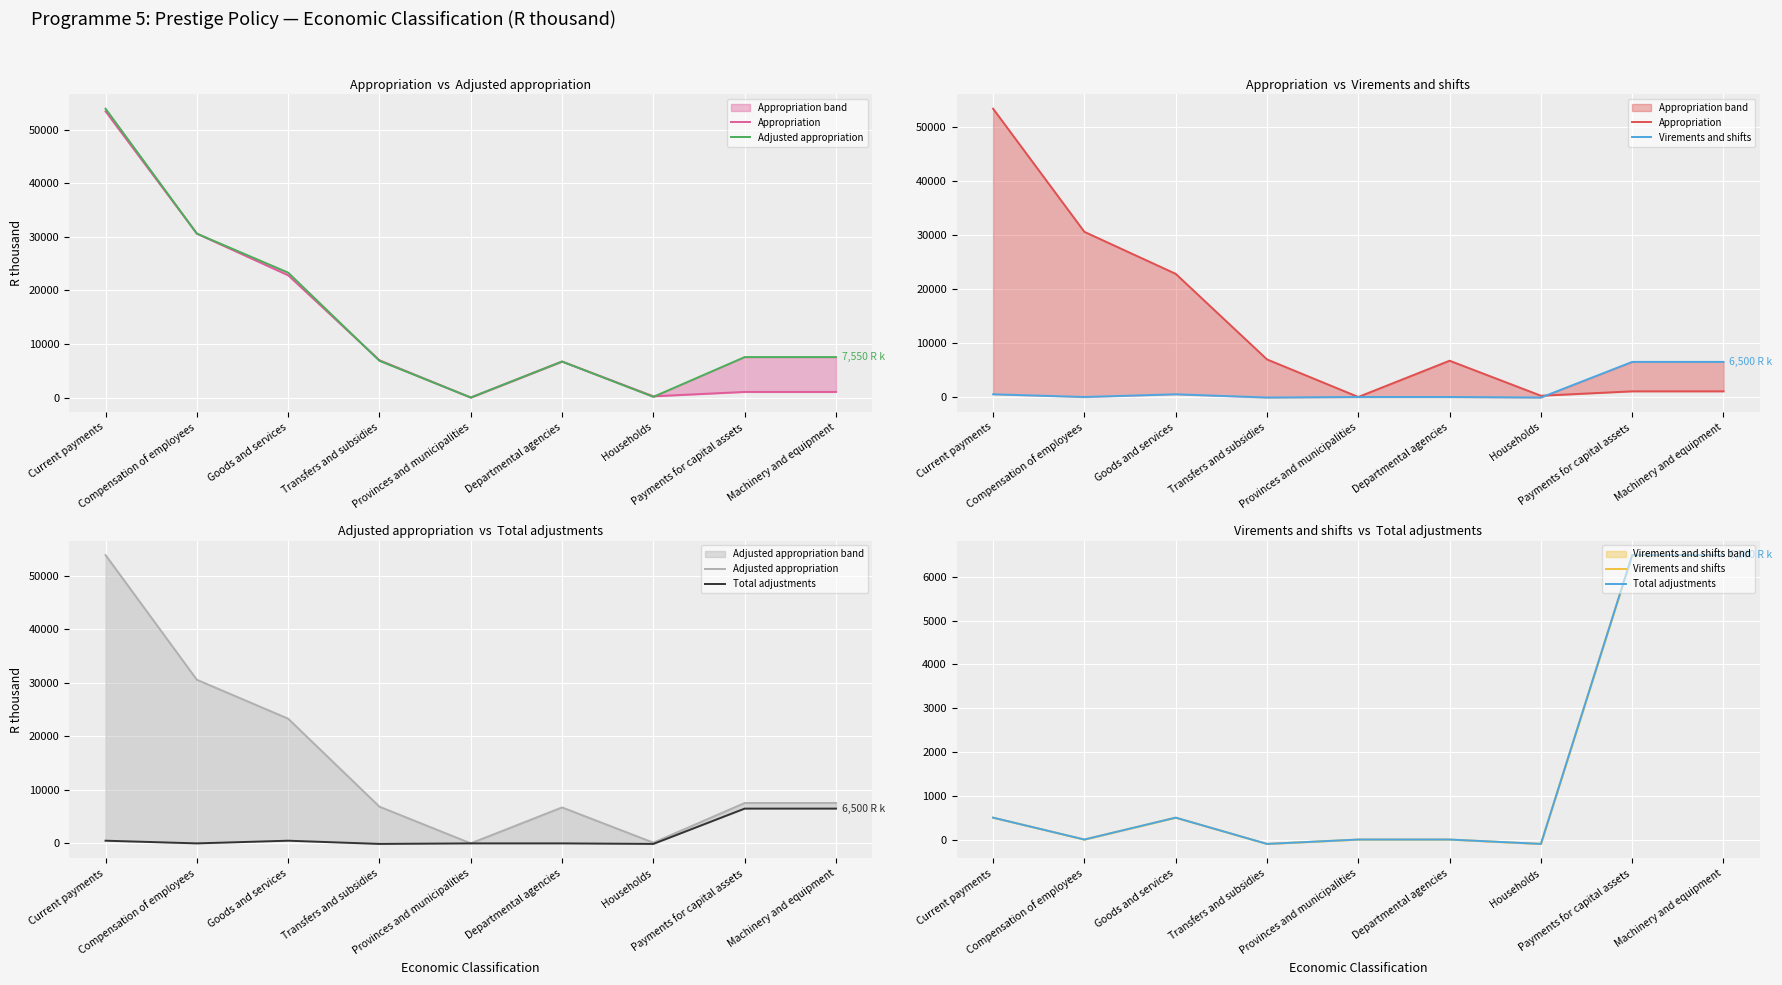

Rank the series by their maximum value, from lowest to highest.

Virements and shifts, Total adjustments, Appropriation, Adjusted appropriation